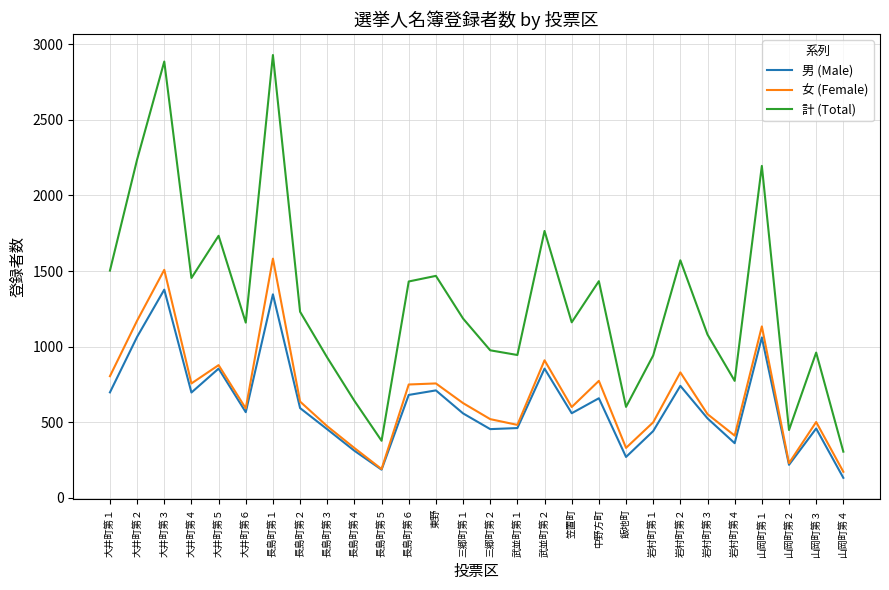

Rank the series by their maximum value, from highest to lowest.

計 (Total), 女 (Female), 男 (Male)